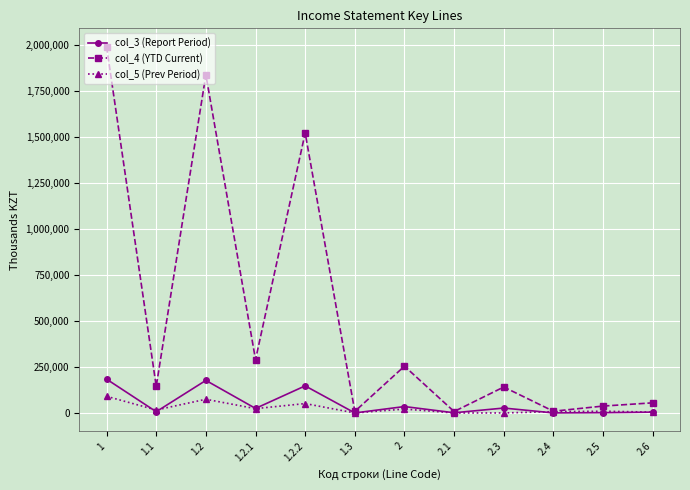

True or false: col_4 (YTD Current) has a value of 7711 at 2.1.

True